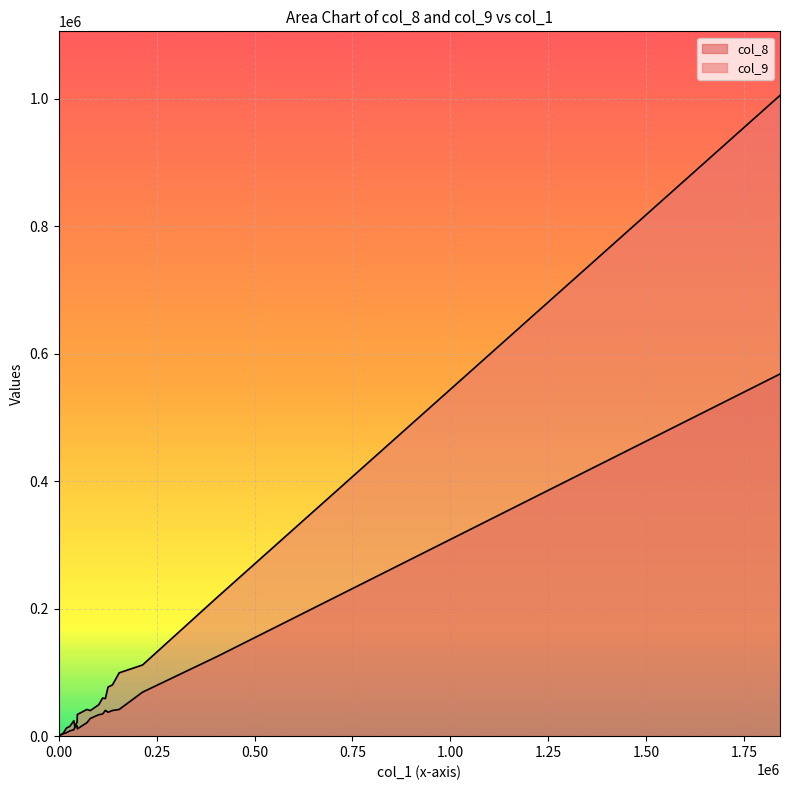

True or false: col_8 and col_9 intersect in this chart.

True